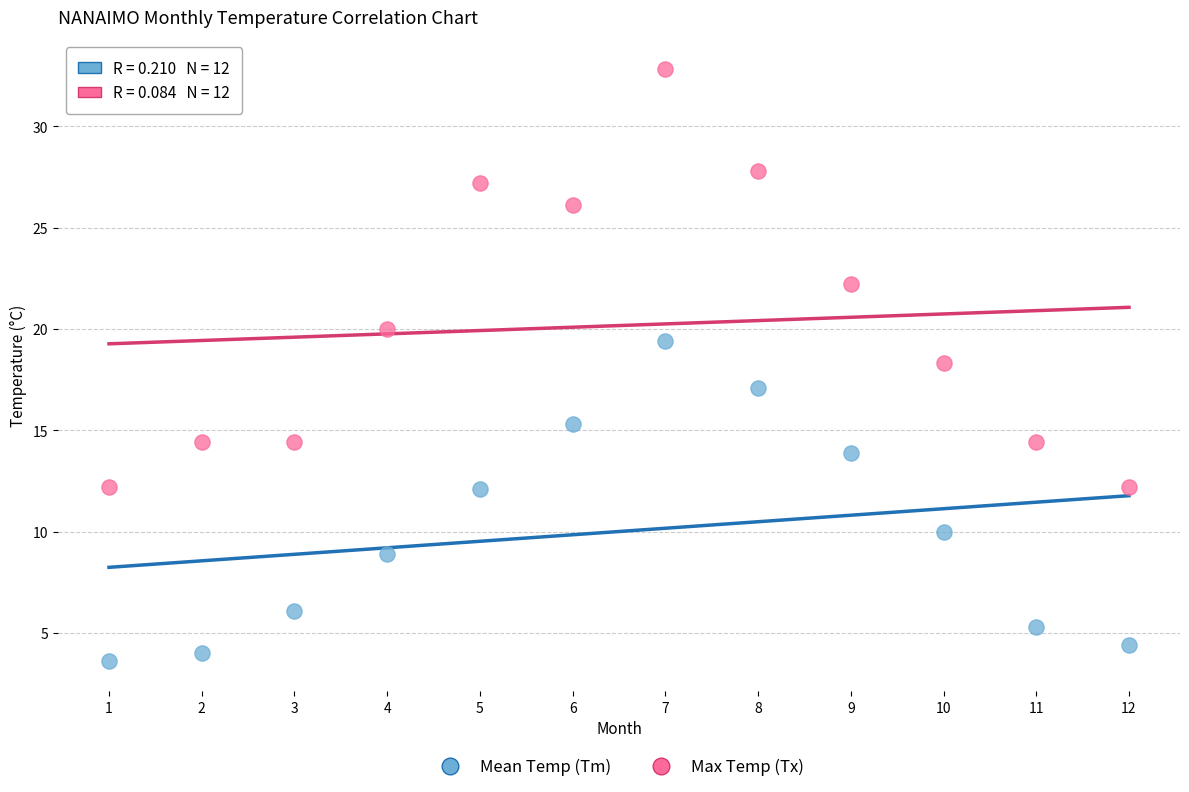

Across all data points, what is the range of X values (max minus min)?

11.0